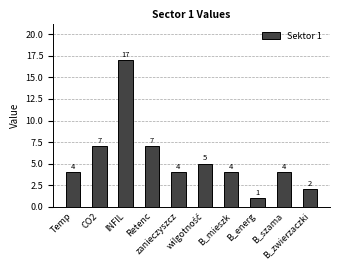

What is the value of the 2nd bar from the left?

7